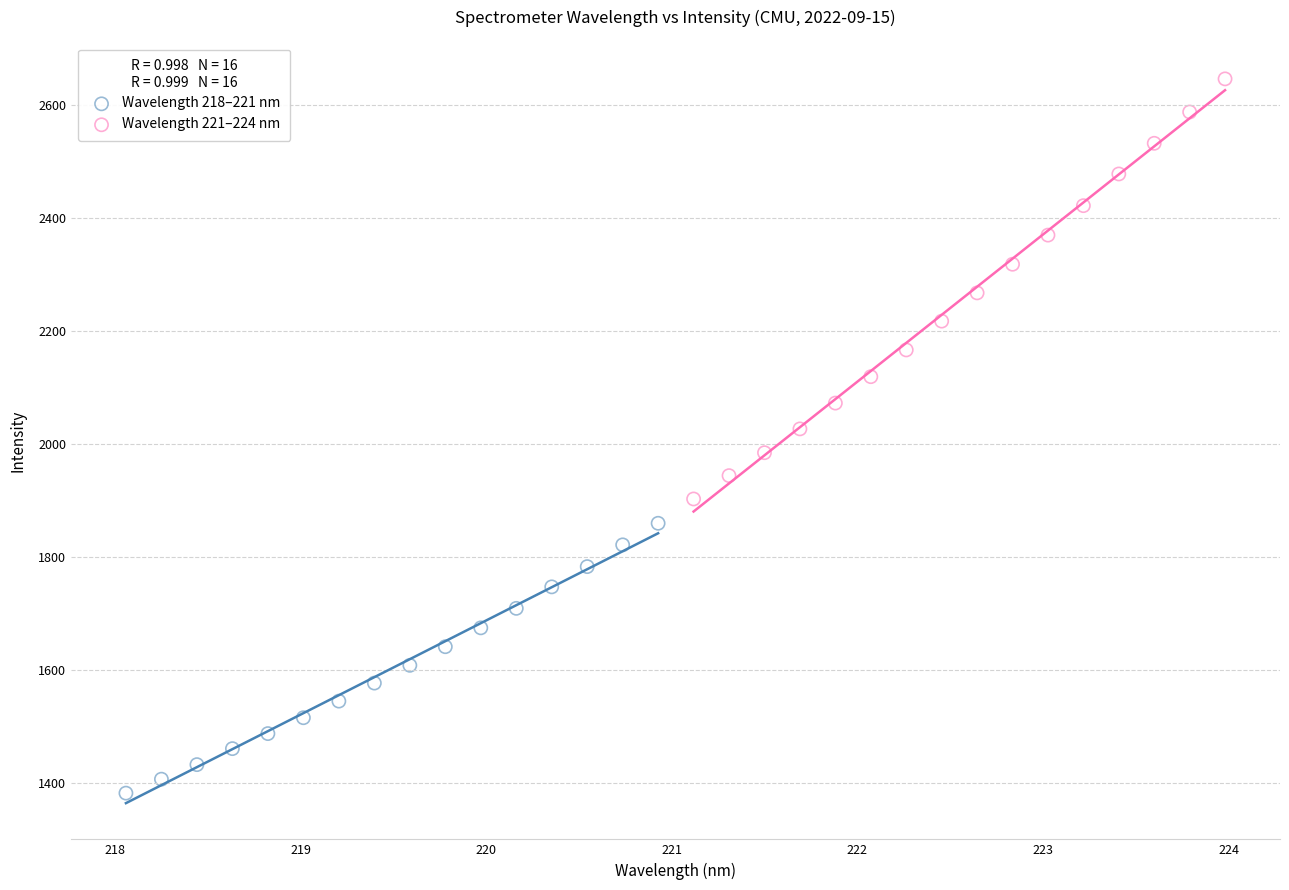

Which series reaches the maximum Y coordinate?

Wavelength 221–224 nm